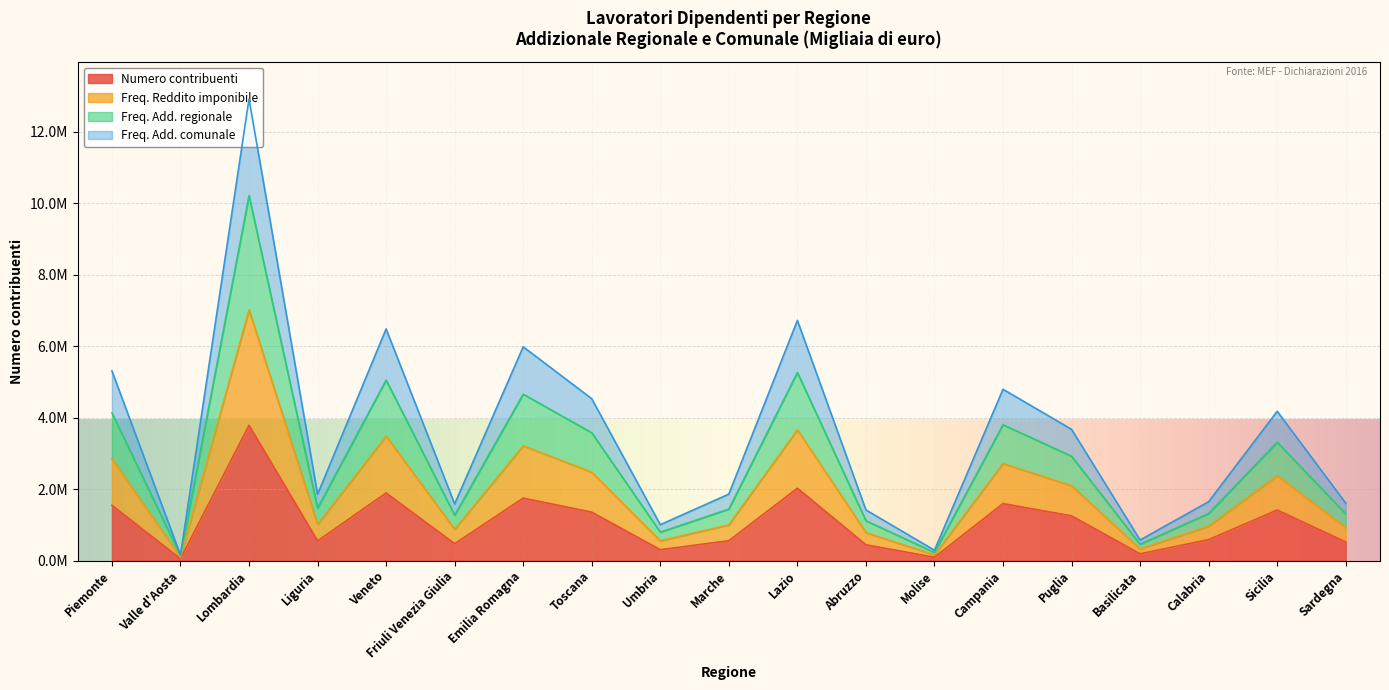

What are all the series names shown in the legend?

Numero contribuenti, Freq. Reddito imponibile, Freq. Add. regionale, Freq. Add. comunale